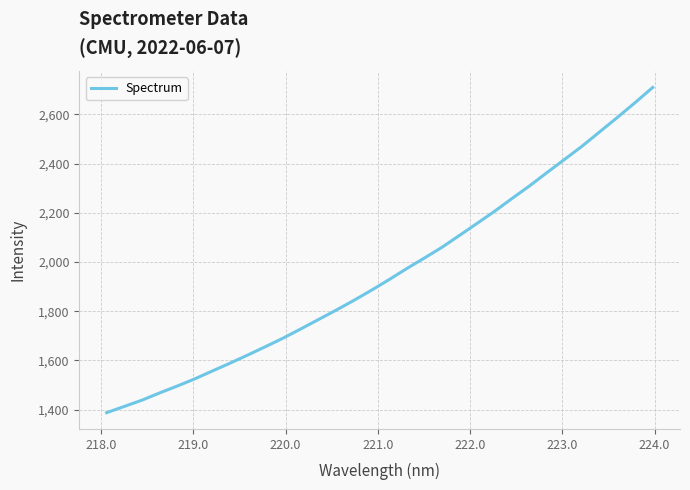

What is the maximum value shown in the chart?

2709.3